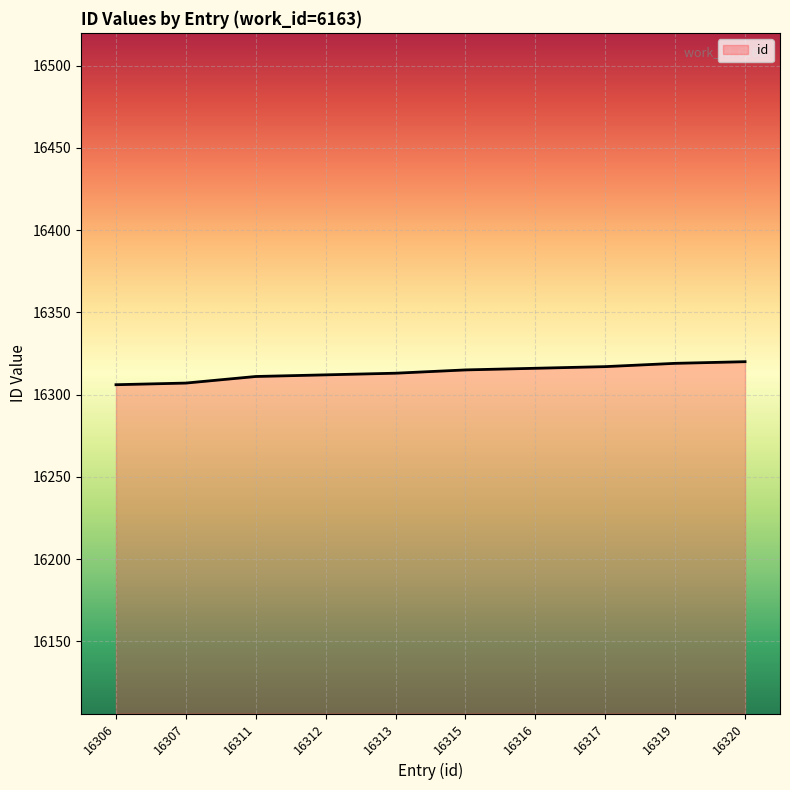

True or false: the data shows 16307 at 16307.

True